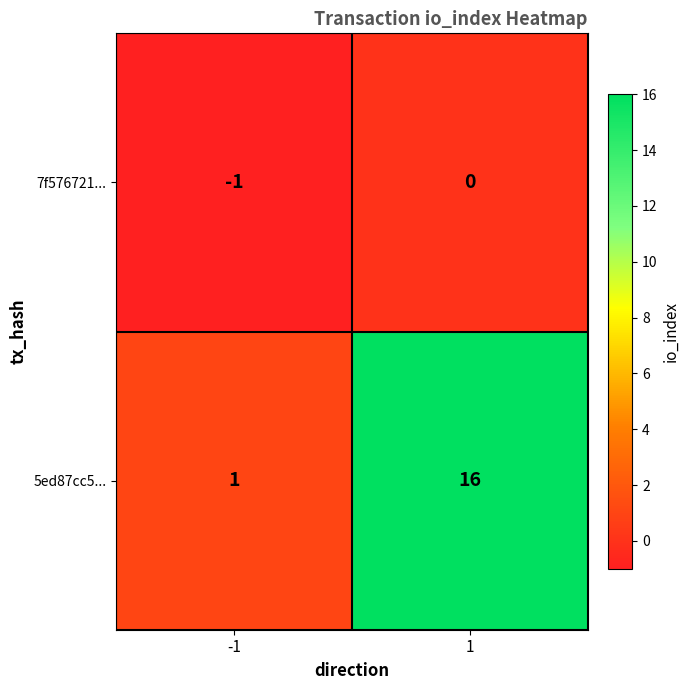

Rank the series by their maximum value, from highest to lowest.

5ed87cc5..., 7f576721...